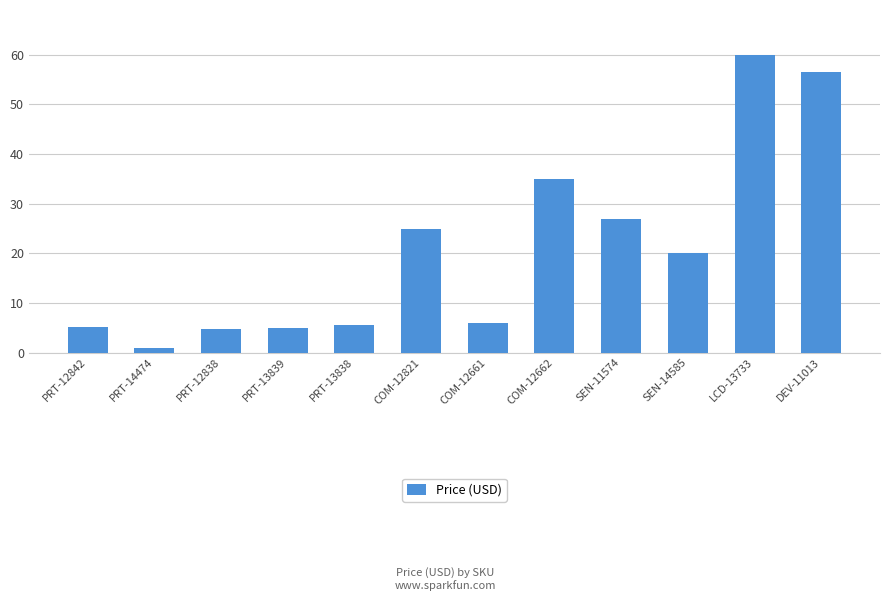

What is the change in value from COM-12662 to SEN-11574?

-8.0